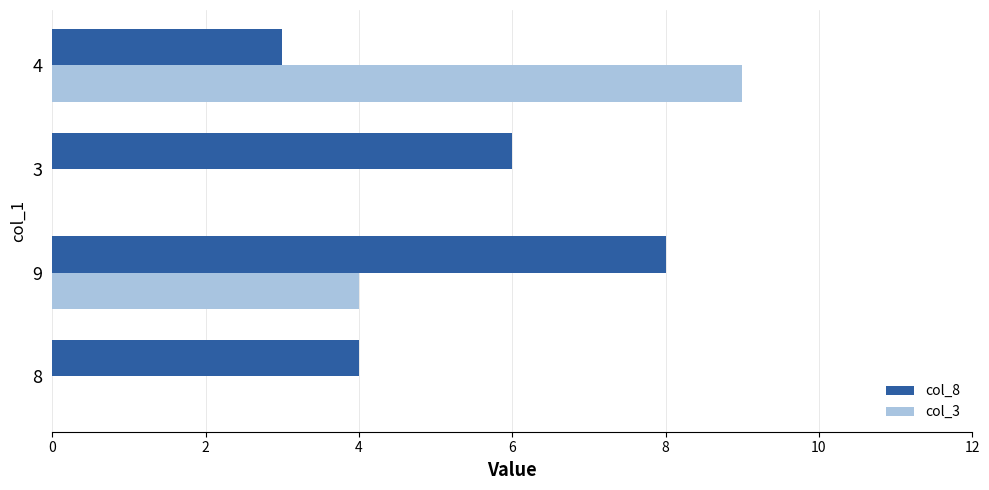

The col_3 series shows 4 at 9. True or false?

True